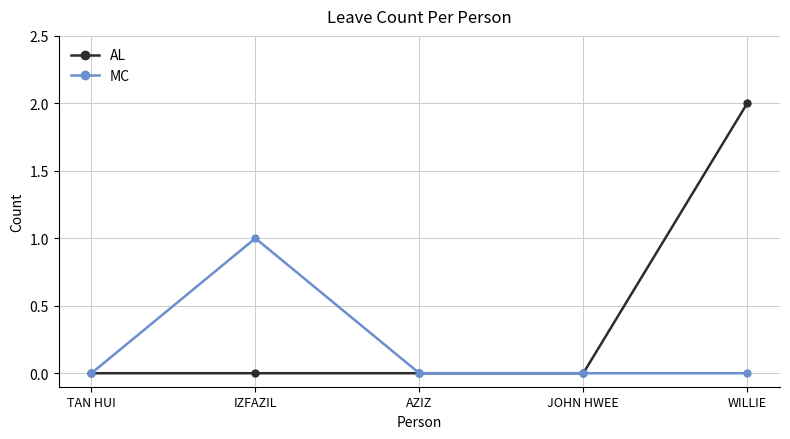

Is it true that MC equals 0 at TAN HUI?

True